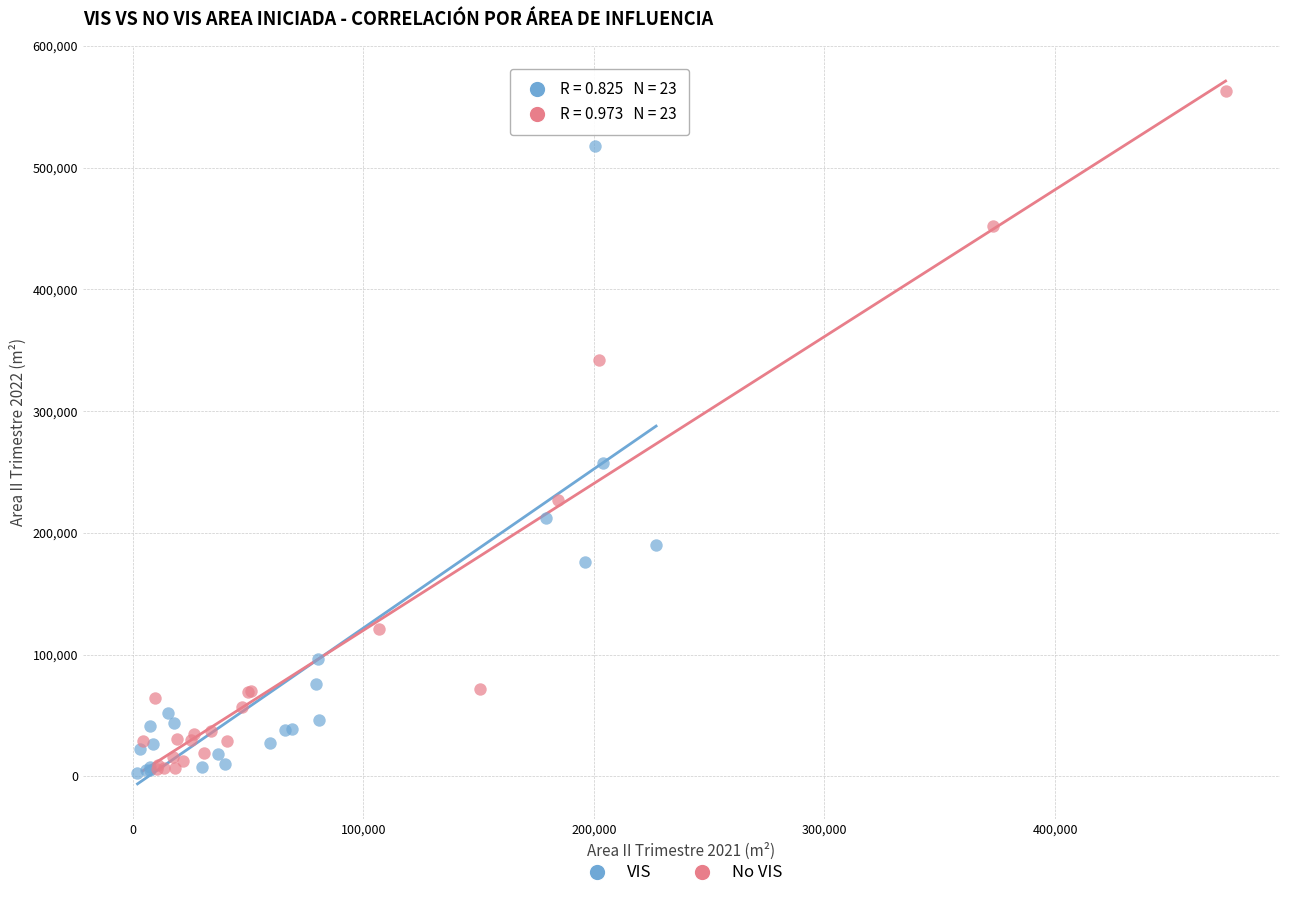

Which series has the largest Y range (max minus min)?

No VIS